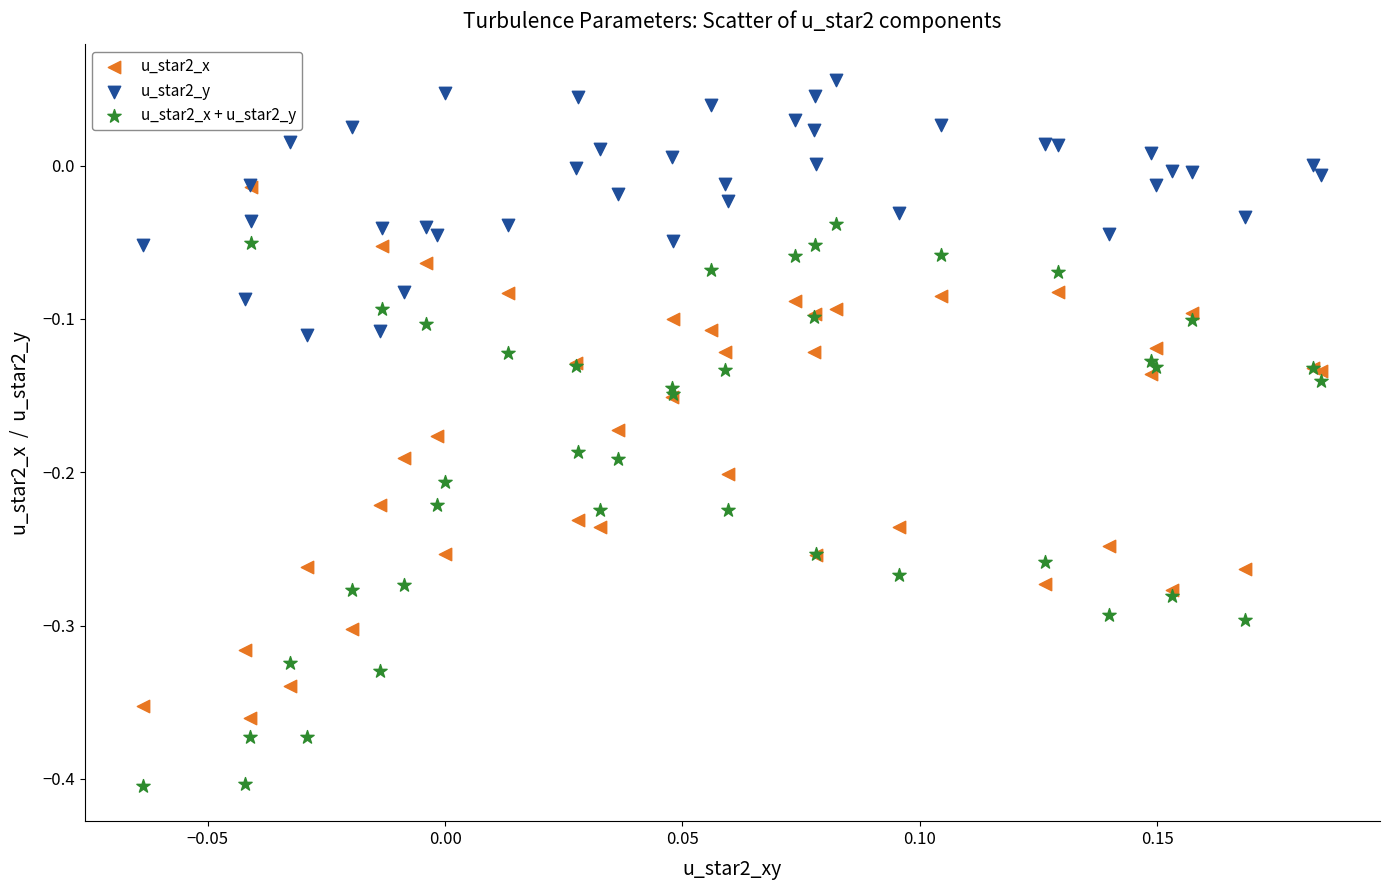

What are all the series names shown in the legend?

u_star2_x, u_star2_y, u_star2_x + u_star2_y